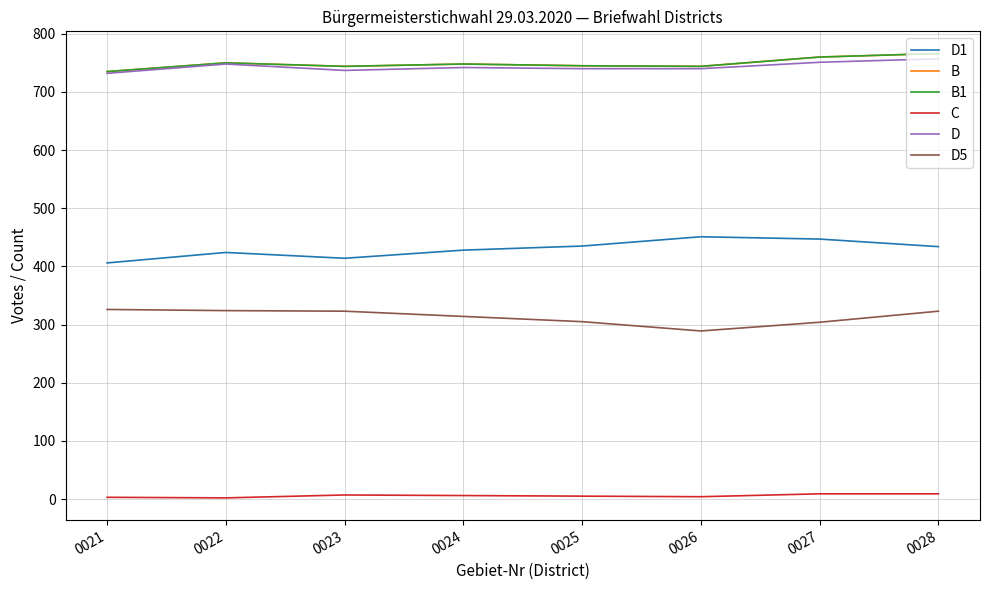

Is this an area chart (filled region under the line)?

No